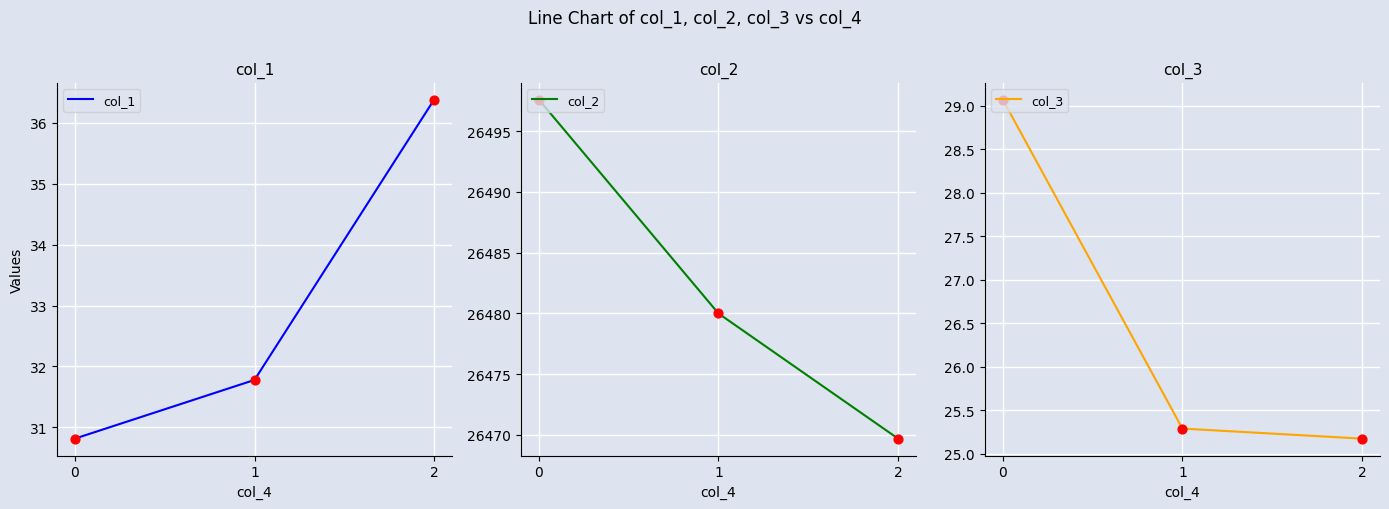

At how many categories does at least one series exceed 5992?

3